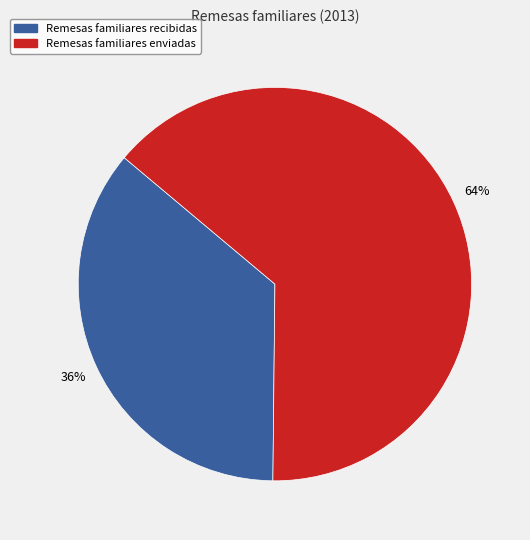

Which category has the biggest portion of the pie?

Remesas familiares enviadas